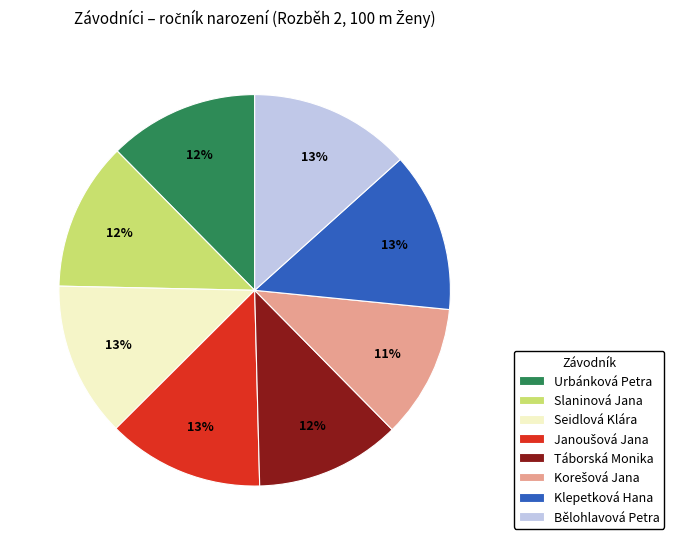

To the nearest percent, what is the combined percentage of Táborská Monika and Urbánková Petra?

24%